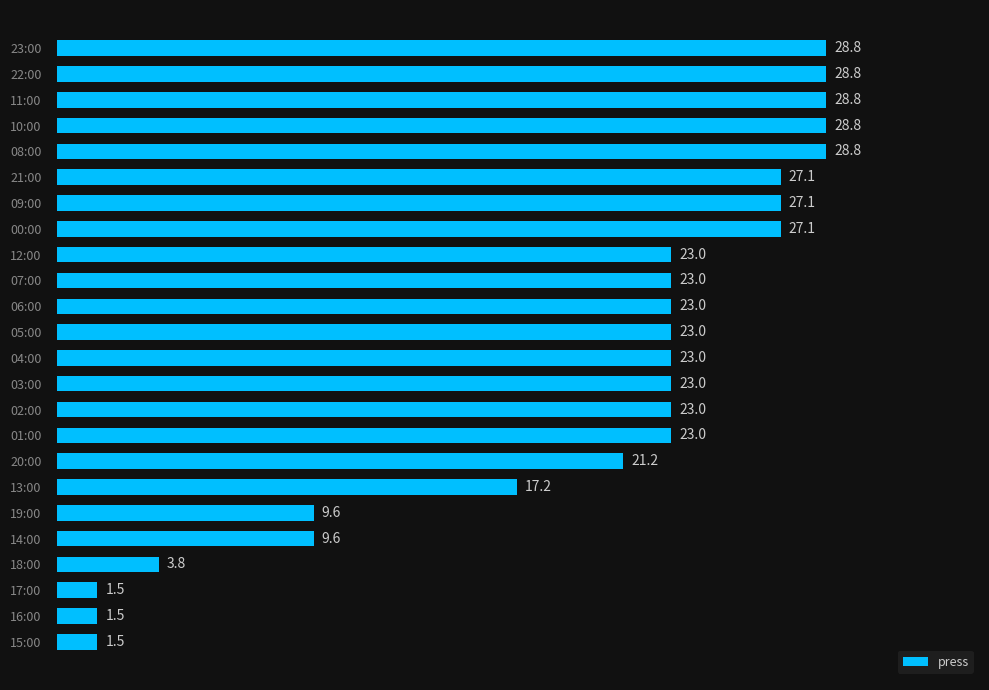

What is the value of the 14th bar from the top?

23.0